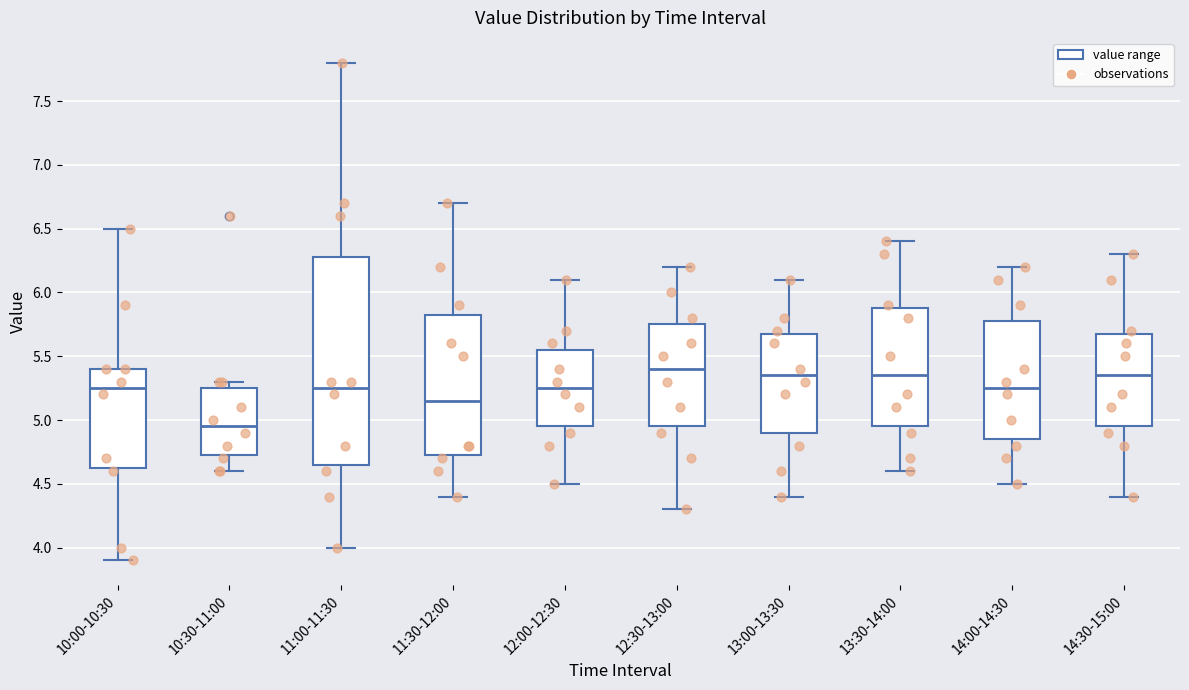

Reading left to right, read every box against the y-axis: the position of its median line, the range the box covers, and the ends of its whiskers. The values are not printed on the chart, so give them approximately, as read against the axis.

10:00-10:30: median 5.25, box 4.65 to 5.40, whiskers 3.90 to 6.50
10:30-11:00: median 4.95, box 4.75 to 5.25, whiskers 4.60 to 5.30
11:00-11:30: median 5.25, box 4.65 to 6.30, whiskers 4.00 to 7.80
11:30-12:00: median 5.15, box 4.75 to 5.85, whiskers 4.40 to 6.70
12:00-12:30: median 5.25, box 4.95 to 5.55, whiskers 4.50 to 6.10
12:30-13:00: median 5.40, box 4.95 to 5.75, whiskers 4.30 to 6.20
13:00-13:30: median 5.35, box 4.90 to 5.70, whiskers 4.40 to 6.10
13:30-14:00: median 5.35, box 4.95 to 5.90, whiskers 4.60 to 6.40
14:00-14:30: median 5.25, box 4.85 to 5.80, whiskers 4.50 to 6.20
14:30-15:00: median 5.35, box 4.95 to 5.70, whiskers 4.40 to 6.30